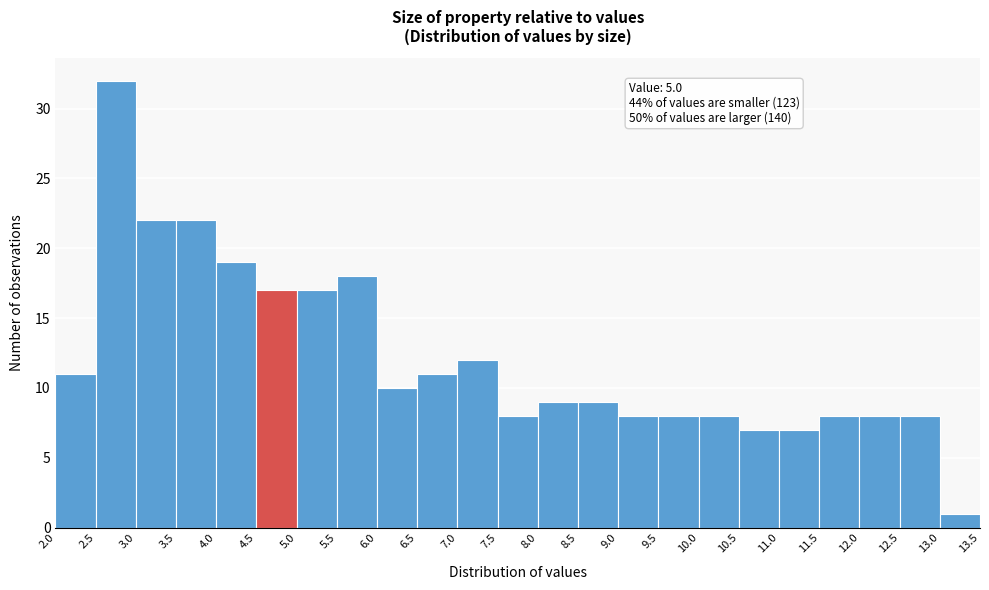

Which range on the x-axis has the tallest bar?

2.5 to 3.0